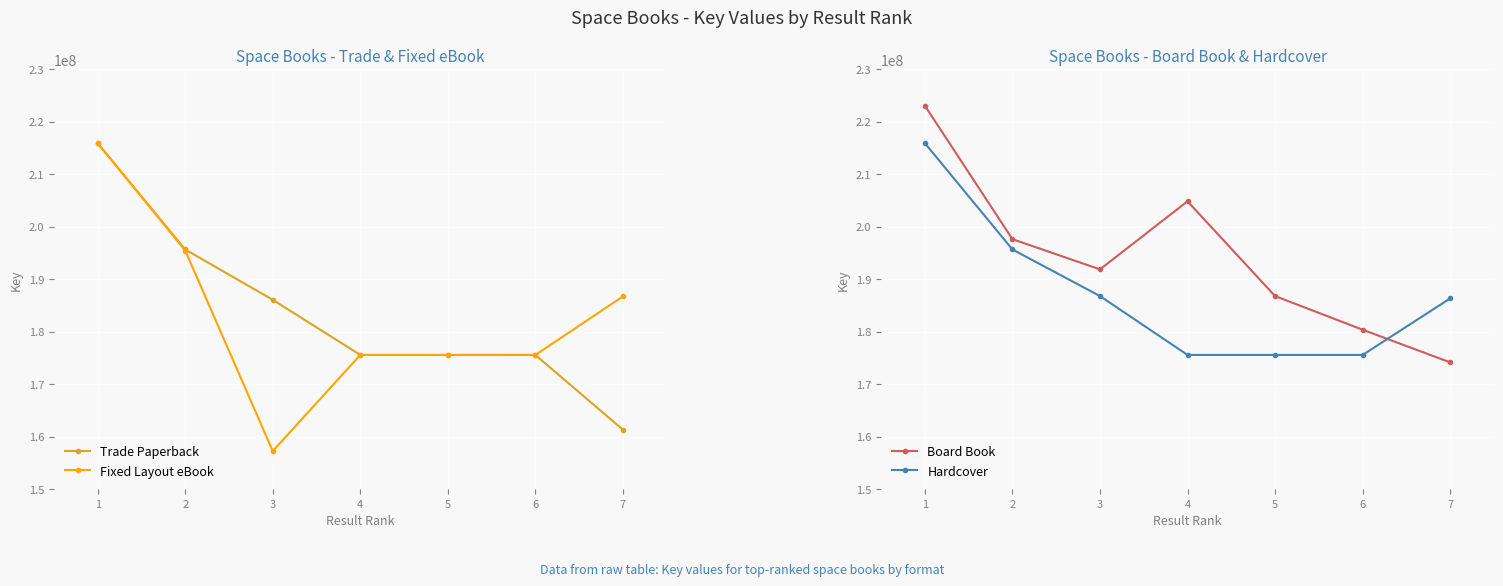

Between 6 and 7, which series saw the biggest shift?

Trade Paperback